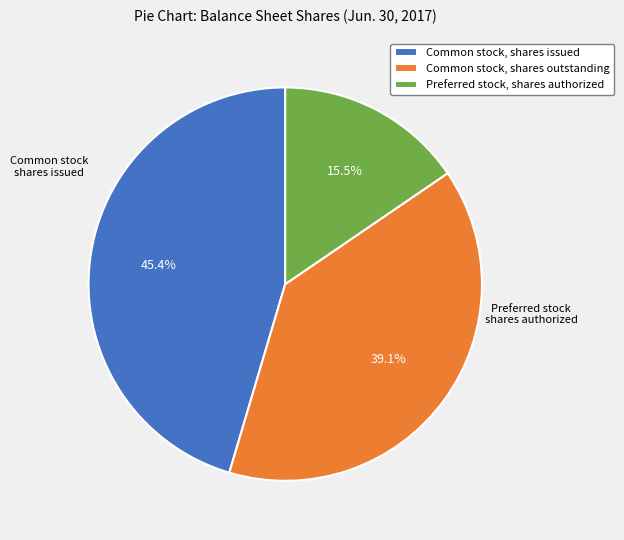

Count the number of slices in the pie.

3